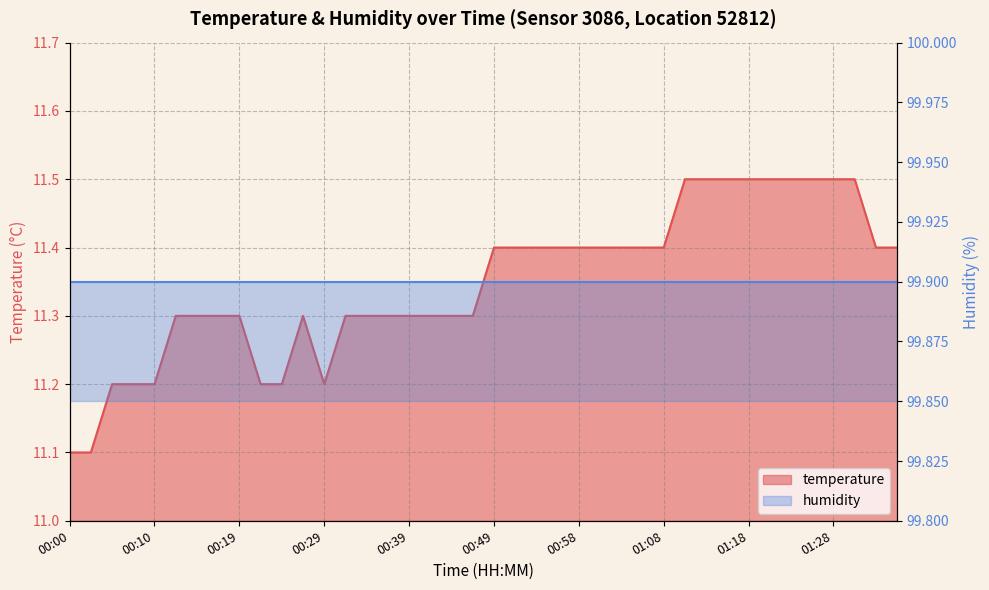

List the labels in order of value, smallest first.

00:00, 00:02, 00:05, 00:07, 00:10, 00:22, 00:24, 00:29, 00:12, 00:15, 00:17, 00:19, 00:27, 00:32, 00:34, 00:36, 00:39, 00:41, 00:44, 00:46, 00:49, 00:51, 00:54, 00:56, 00:58, 01:01, 01:03, 01:06, 01:08, 01:33, 01:35, 01:11, 01:13, 01:16, 01:18, 01:20, 01:23, 01:25, 01:28, 01:30